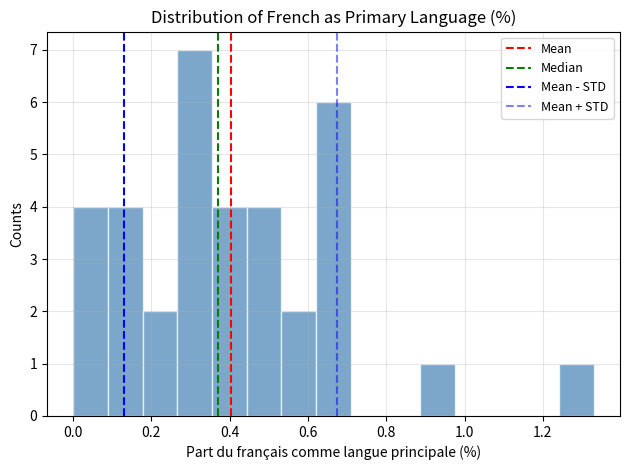

Which range on the x-axis has the tallest bar?

0.26 to 0.36